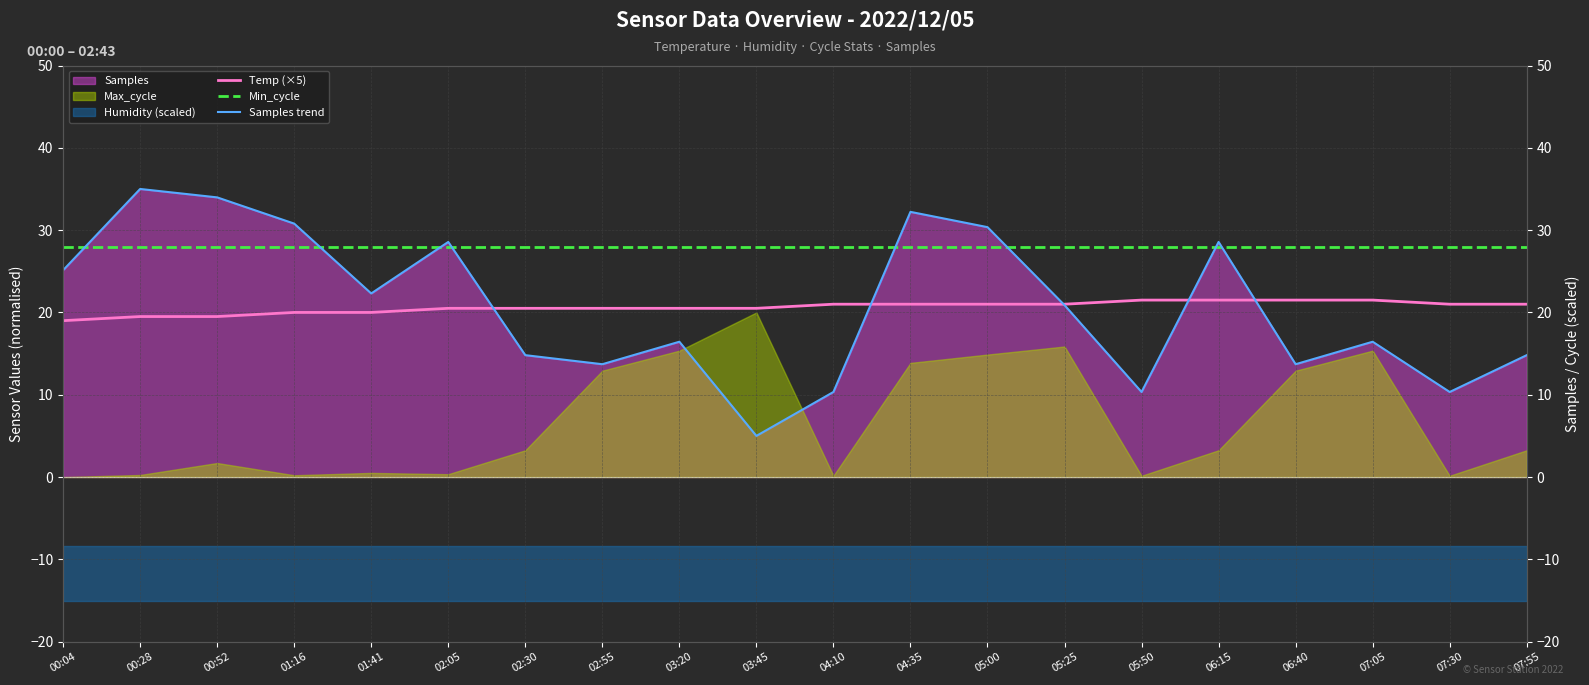

How many lines are shown in the chart?

3